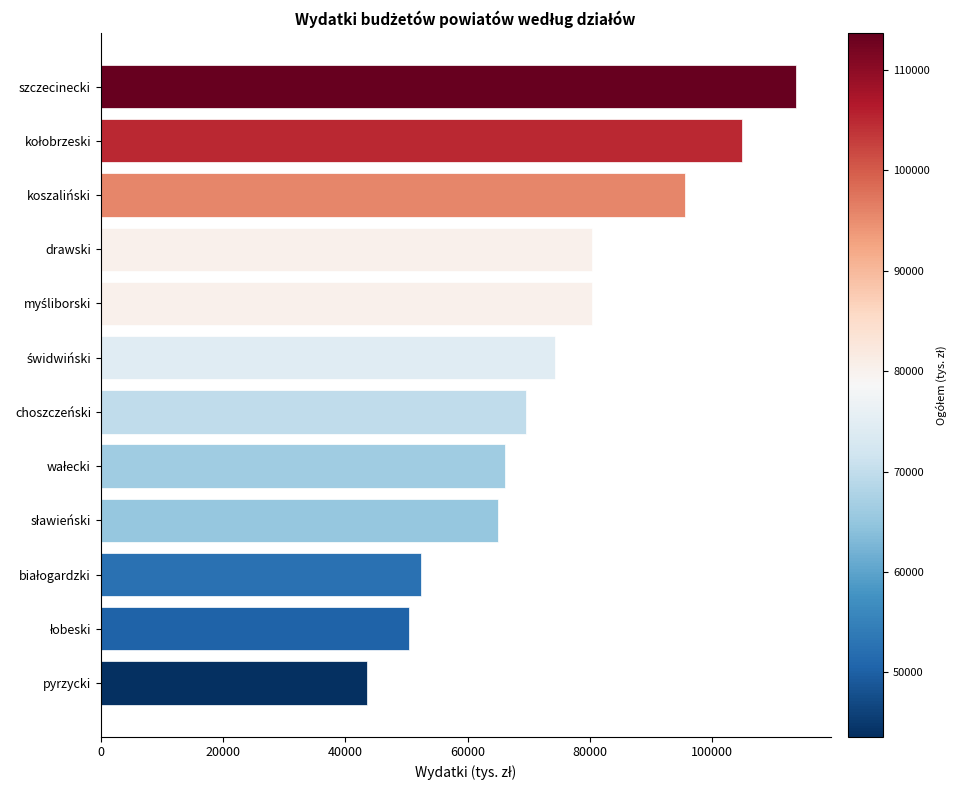

True or false: the data shows 80324.8 at drawski.

True